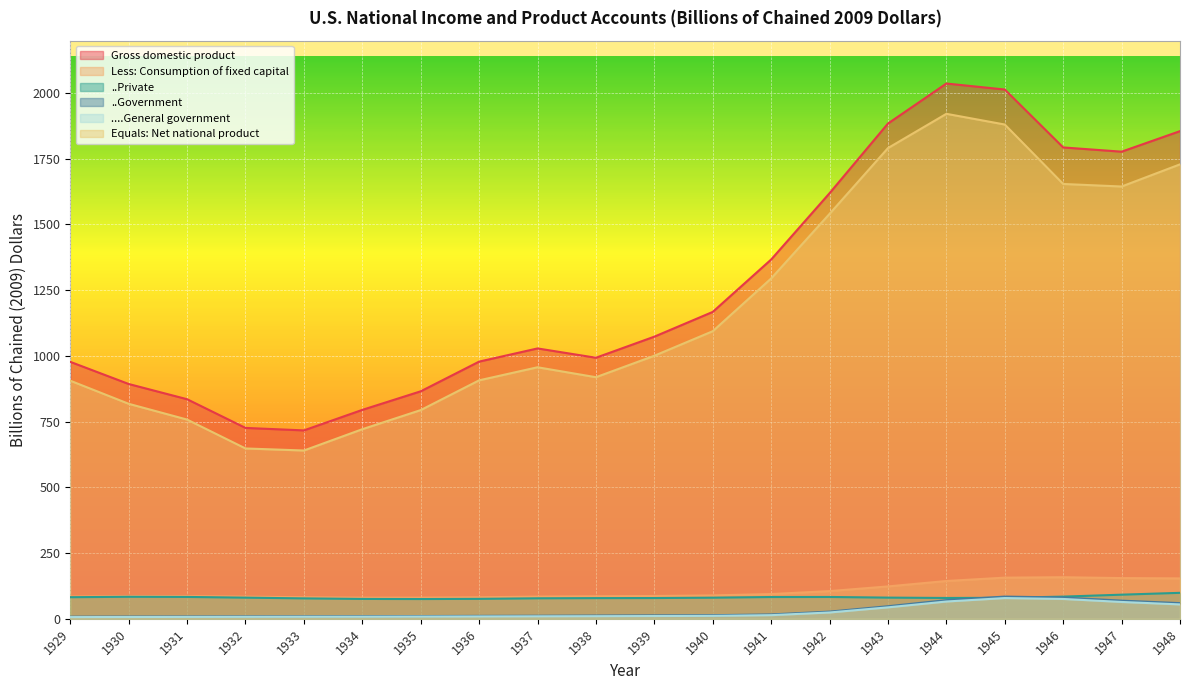

What is the value of the ..Private point at the 3rd from the left?

83.2